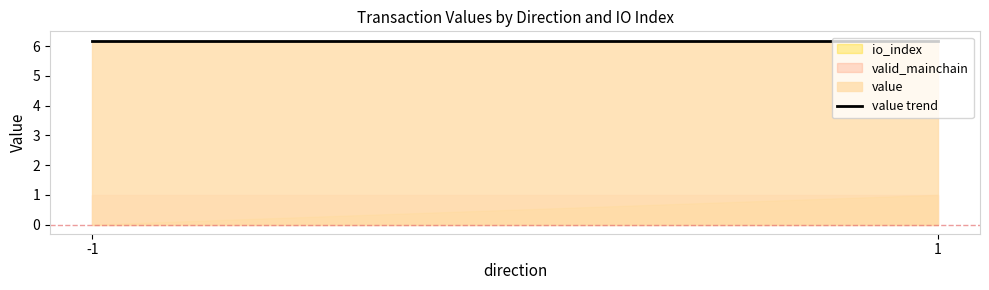

How many categories are shown in the chart?

2